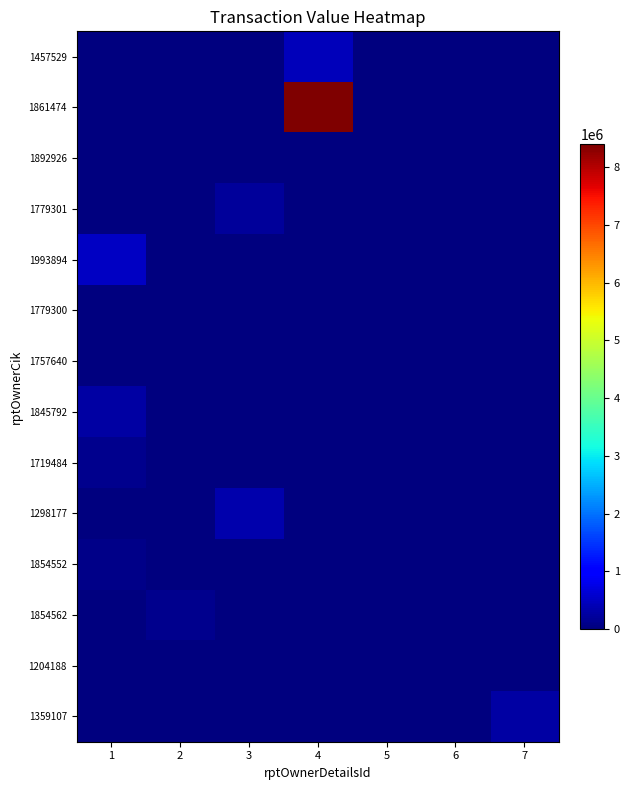

Rank the series at 7 from highest to lowest value.

1359107, 1892926, 1457529, 1861474, 1779301, 1993894, 1779300, 1757640, 1845792, 1719484, 1298177, 1854552, 1854562, 1204188